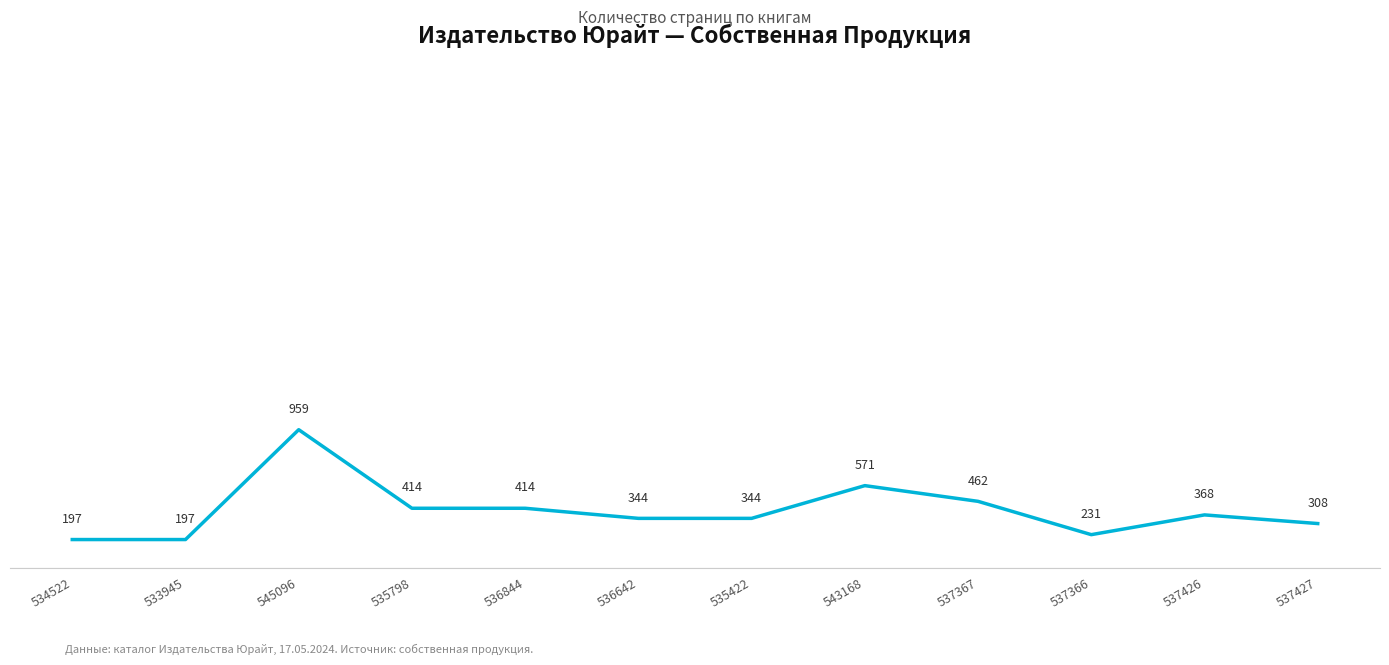

What is the change in value from 536844 to 537366?

-183